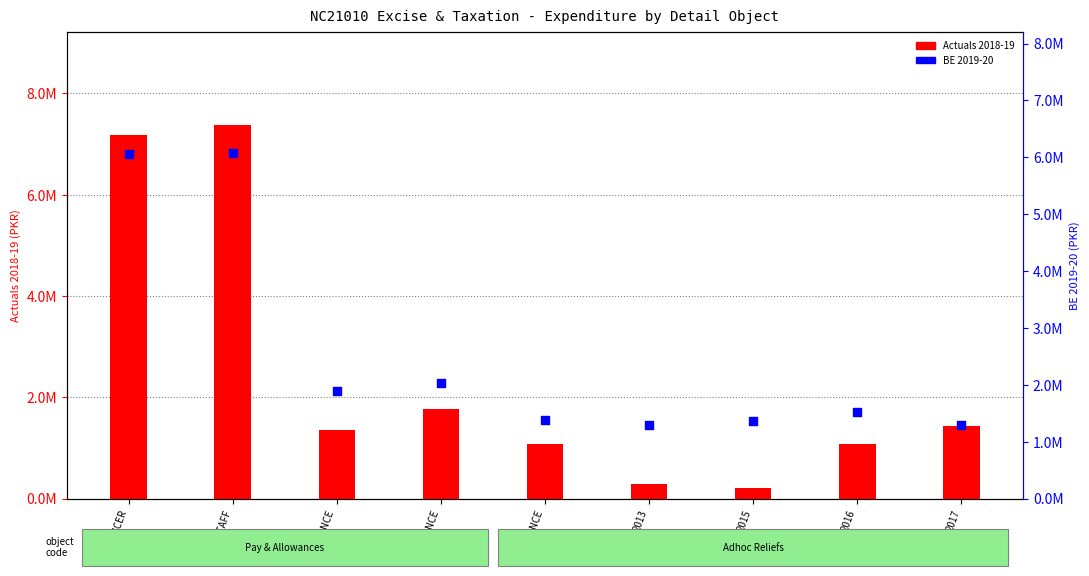

What are all the series names shown in the legend?

Actuals 2018-19, BE 2019-20